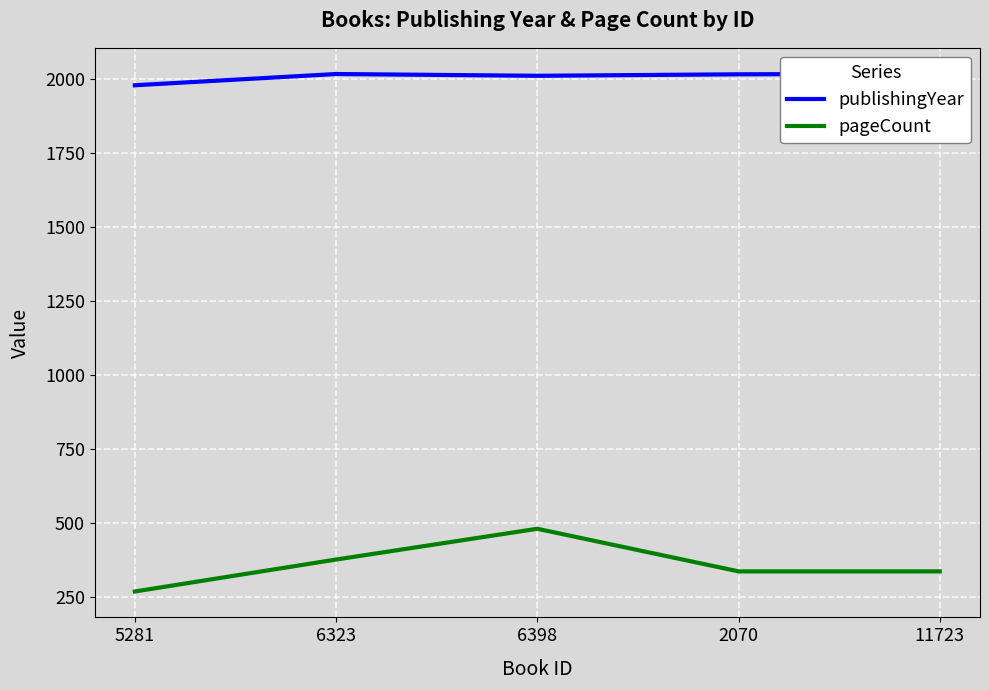

What is the difference between the second highest and minimum values in the publishingYear series?

38